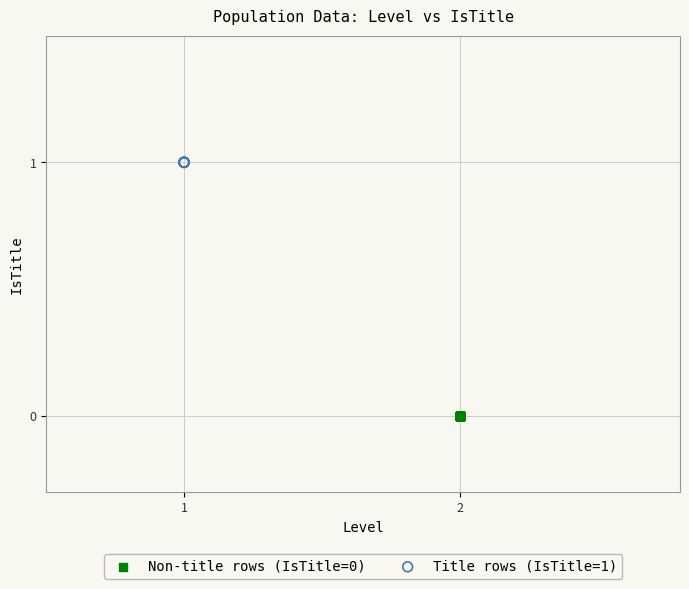

Which series reaches the maximum Y coordinate?

Title rows (IsTitle=1)